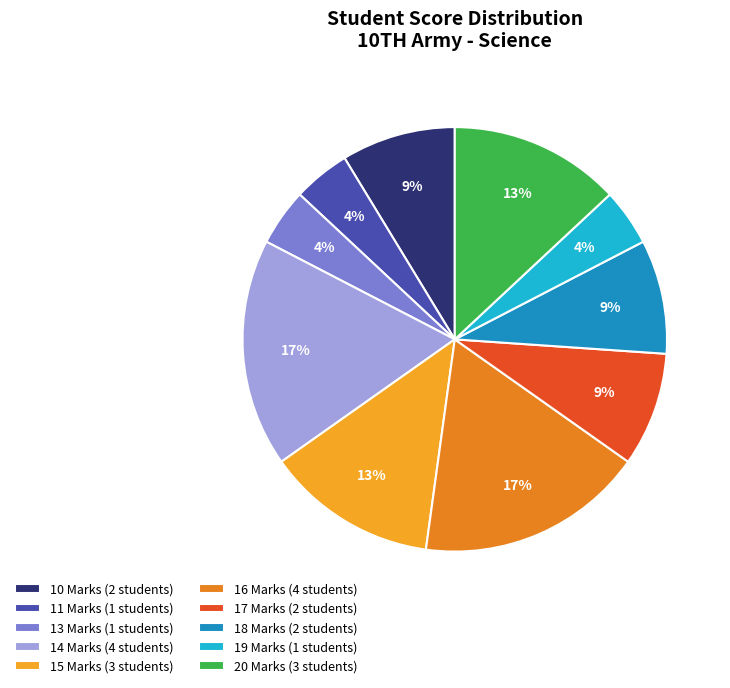

How many segments does this pie chart have?

10